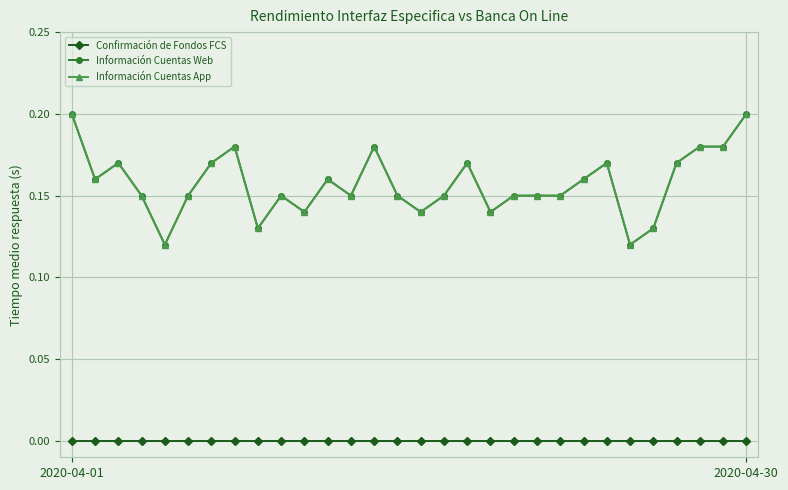

Does the chart have visible grid lines?

Yes